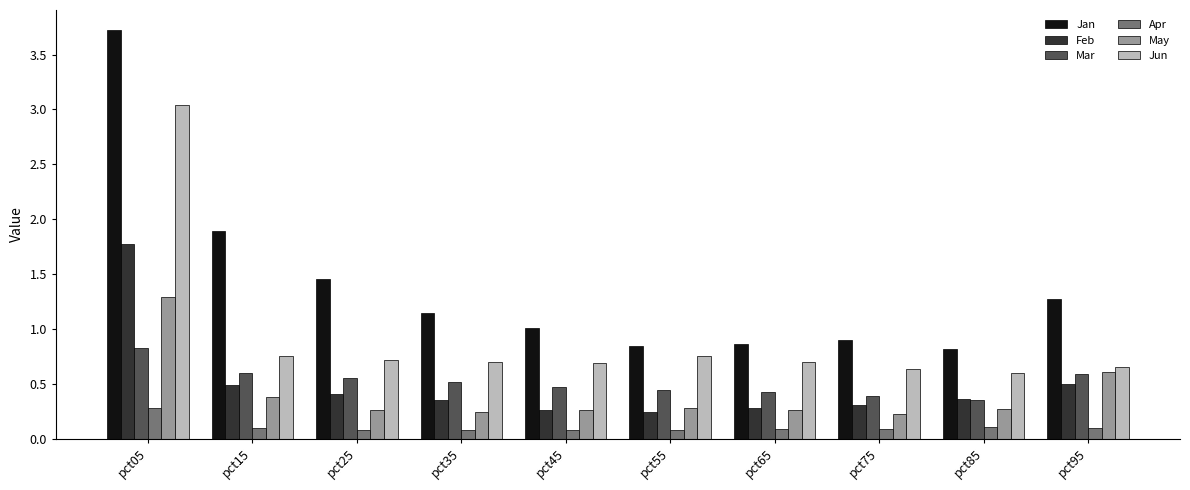

At which category does the chart reach its peak across all series?

pct05